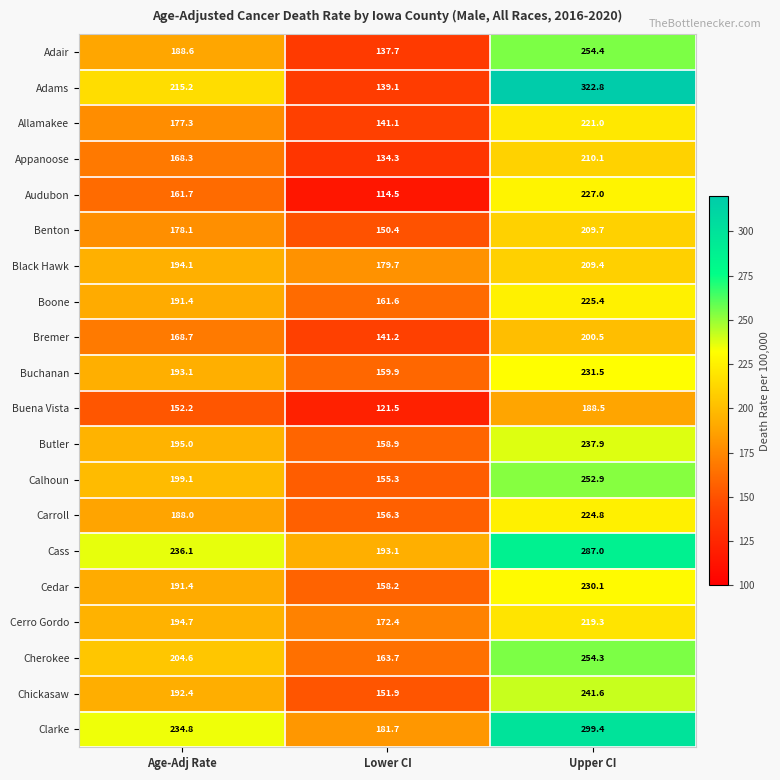

At which label does Adair reach its minimum?

Lower CI